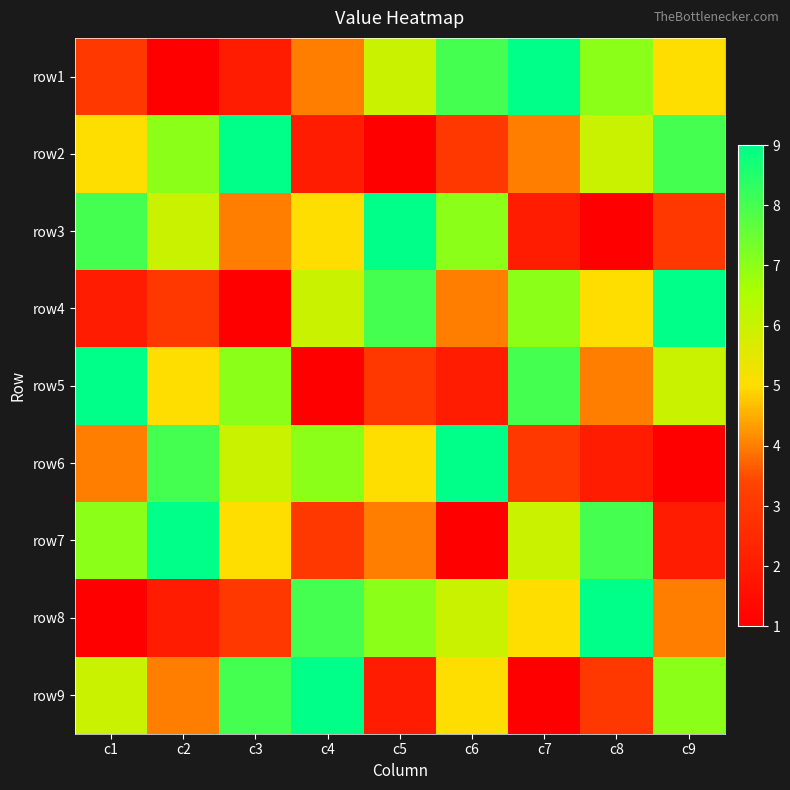

At how many categories does at least one series exceed 3?

9